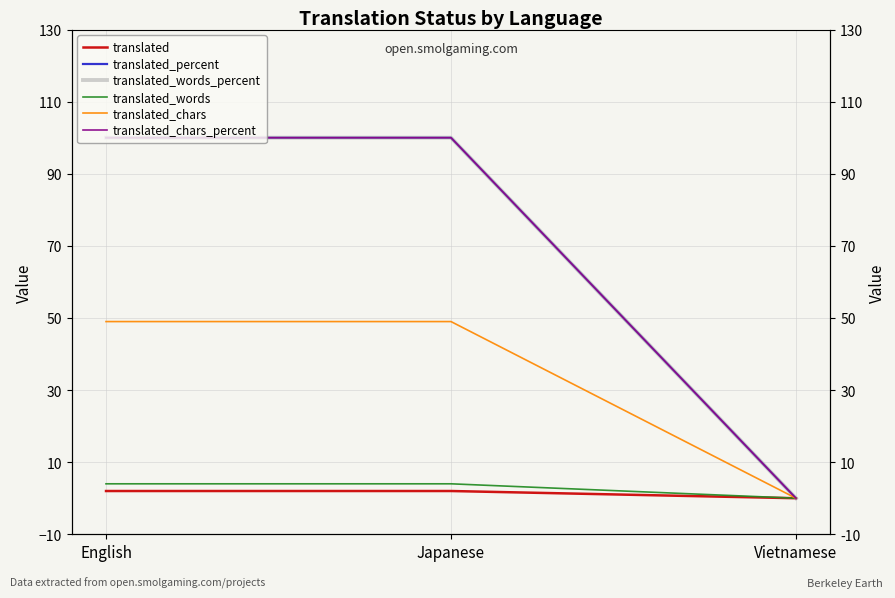

Which series has the largest total across all categories?

translated_percent